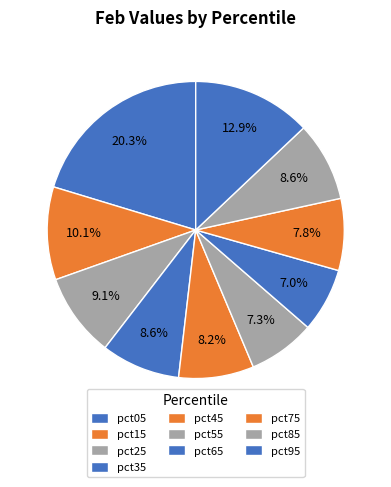

Between pct75 and pct65, which is larger?

pct75